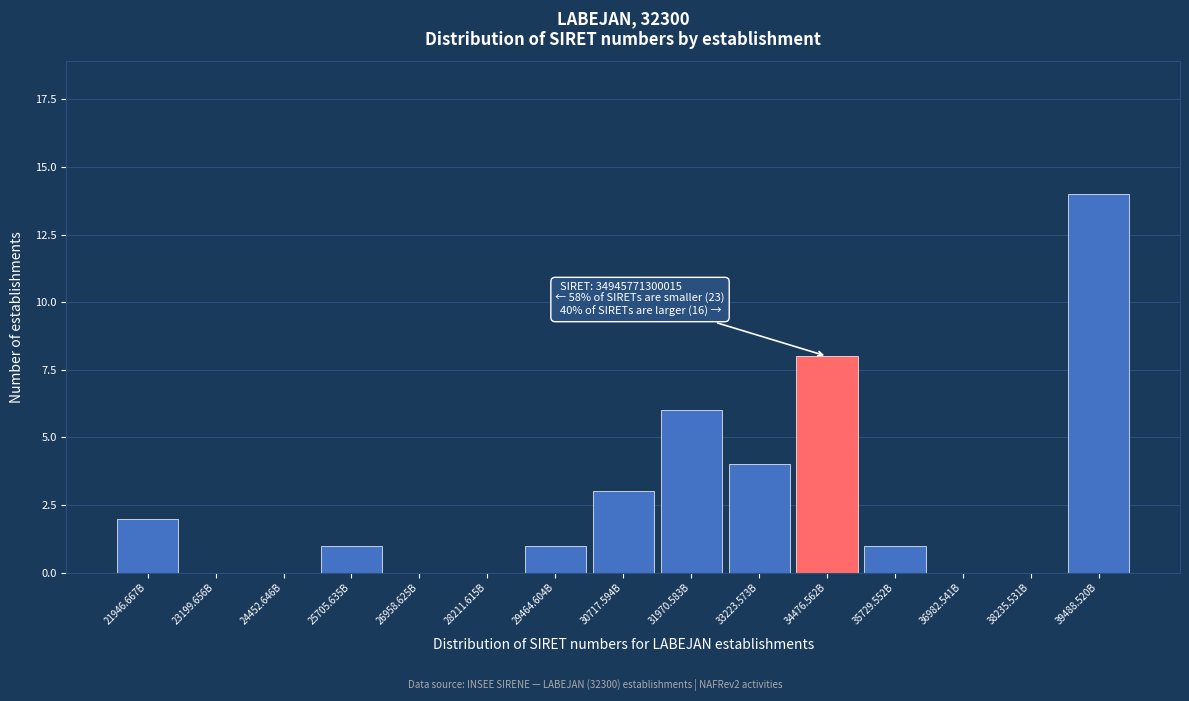

Reading left to right, what are all the values shown in this chart?

21946.667B=2	23199.656B=0	24452.646B=0	25705.635B=1	26958.625B=0	28211.615B=0	29464.604B=1	30717.594B=3	31970.583B=6	33223.573B=4	34476.562B=8	35729.552B=1	36982.541B=0	38235.531B=0	39488.520B=14